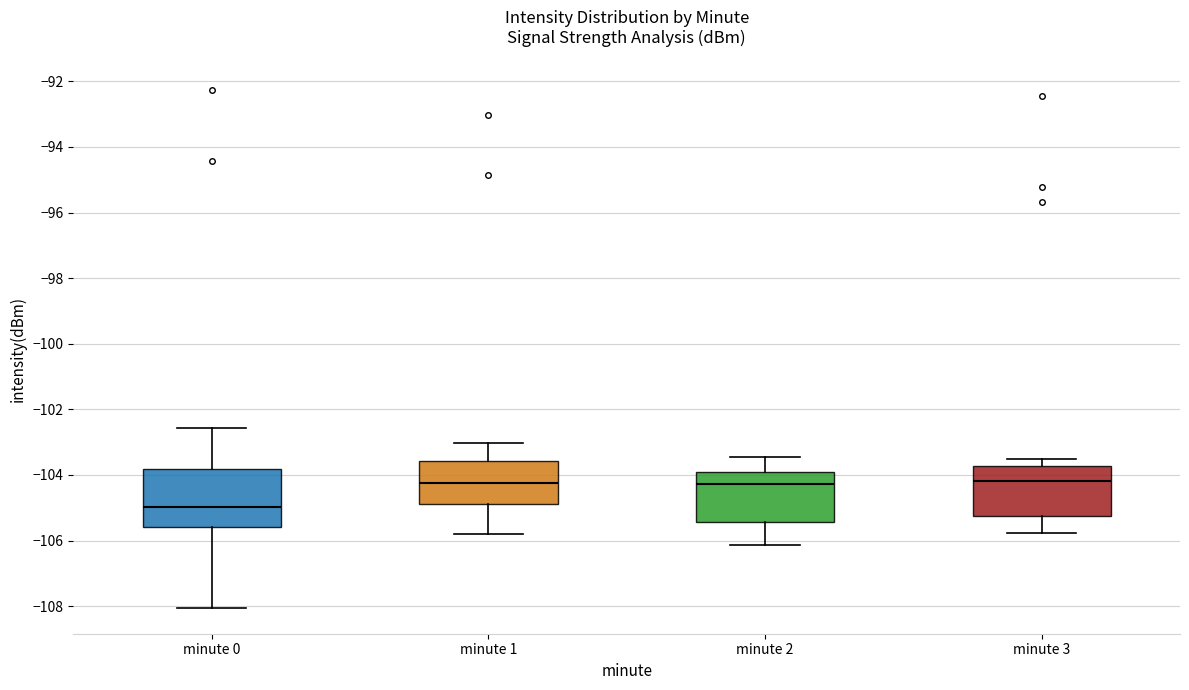

Which box is the tallest, from its lower edge to its upper edge?

minute 0